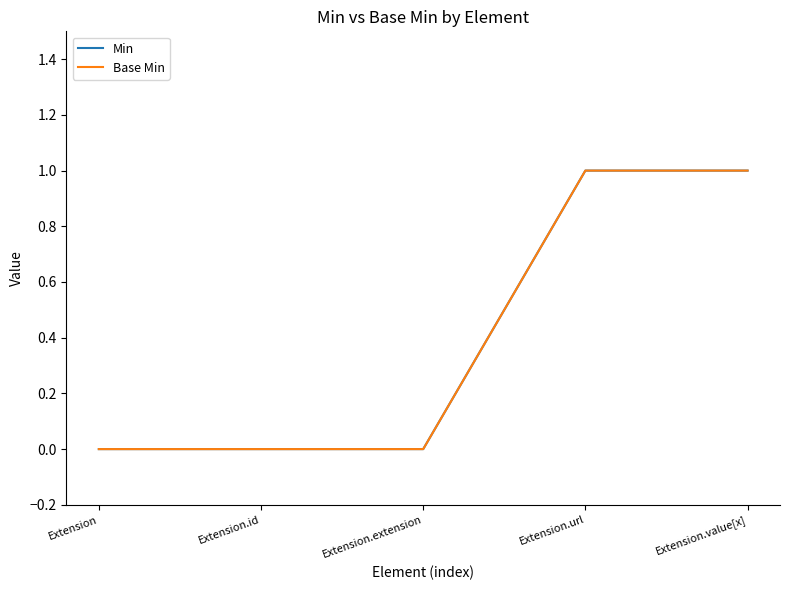

Is this an area chart (filled region under the line)?

No